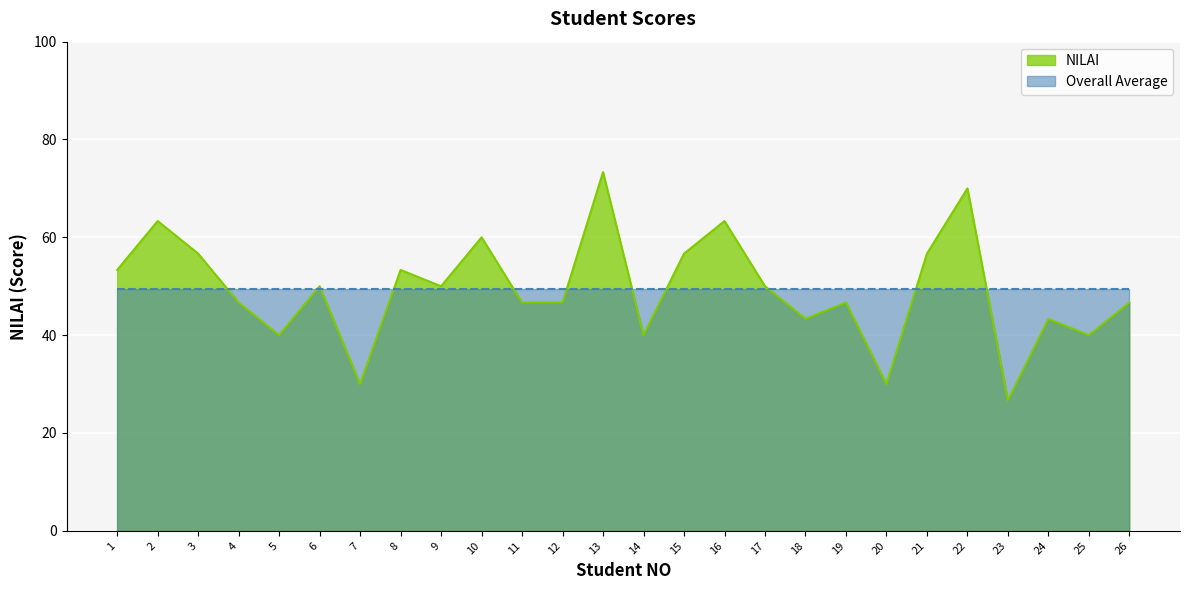

What is the value of the 20th point from the left?

30.0